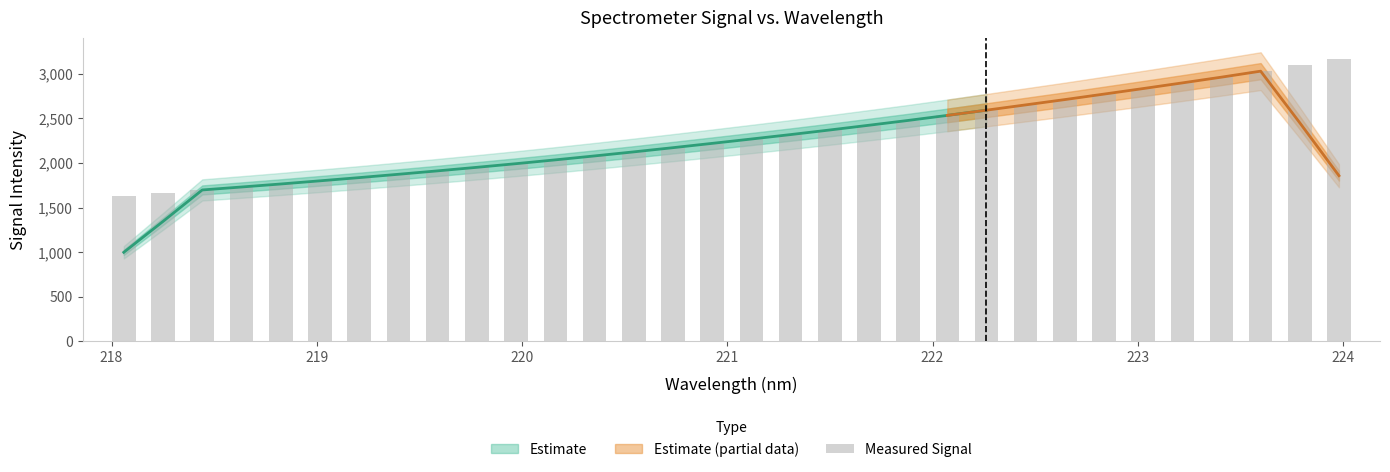

What is the value of the 8th bar from the left?

1873.2